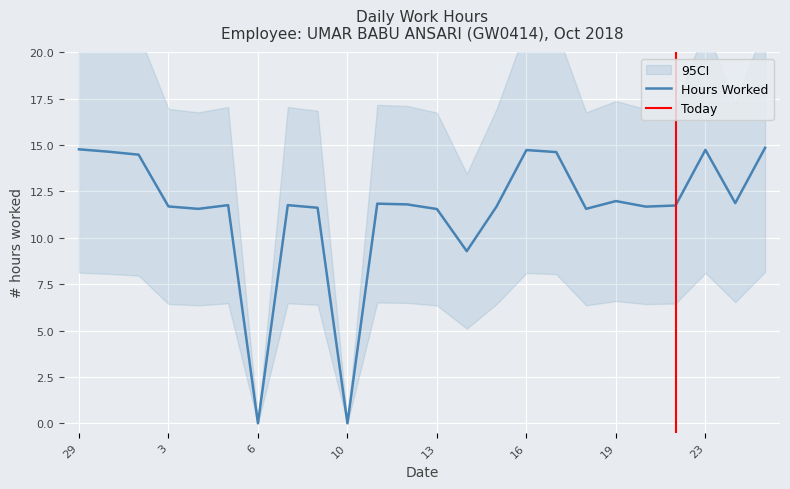

Rank the categories by value from highest to lowest.

25, 29, 23, 16, 1, 17, 2, 19, 24, 11, 12, 5, 8, 22, 3, 15, 20, 9, 4, 18, 13, 14, 6, 10